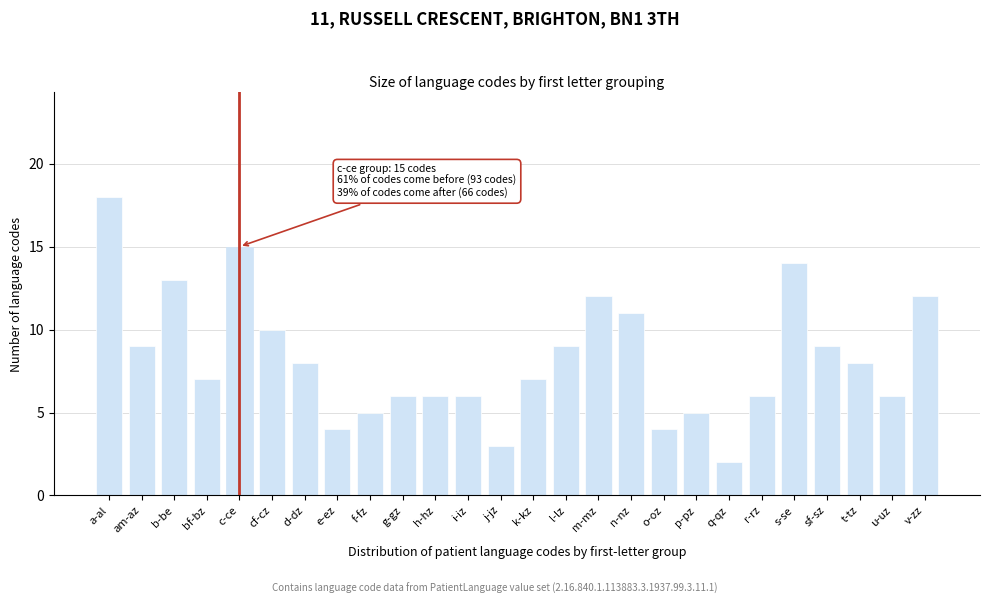

Reading left to right, list all the values displayed in this chart.

a-al=18	am-az=9	b-be=13	bf-bz=7	c-ce=15	cf-cz=10	d-dz=8	e-ez=4	f-fz=5	g-gz=6	h-hz=6	i-iz=6	j-jz=3	k-kz=7	l-lz=9	m-mz=12	n-nz=11	o-oz=4	p-pz=5	q-qz=2	r-rz=6	s-se=14	sf-sz=9	t-tz=8	u-uz=6	v-zz=12